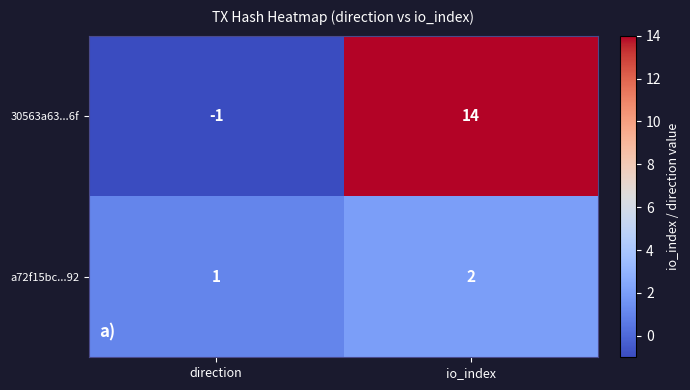

Rank the series at direction from lowest to highest value.

30563a63...6f, a72f15bc...92